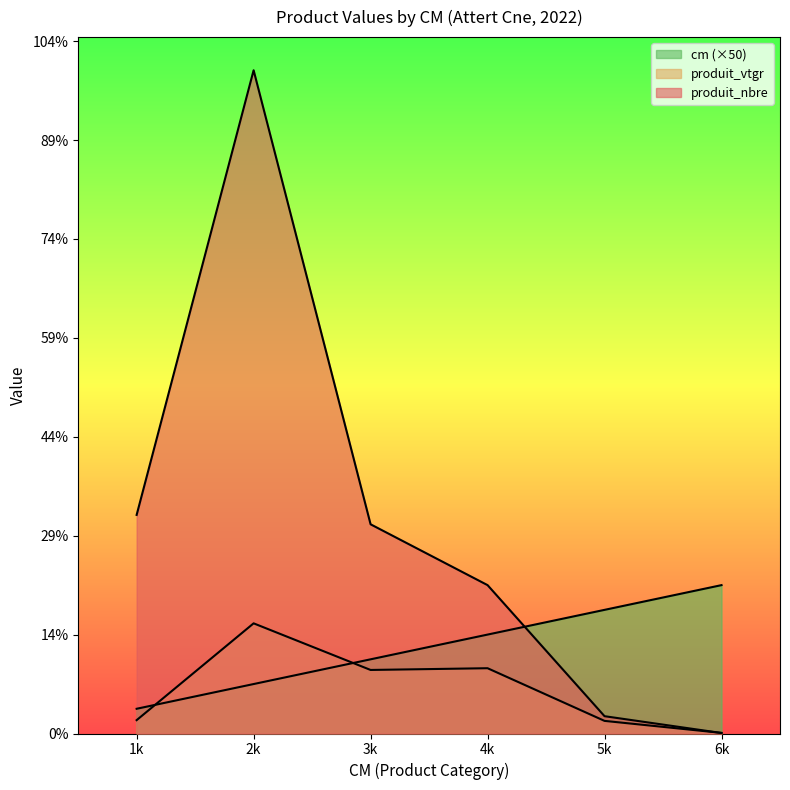

How many times do produit_vtgr and produit_nbre cross each other?

1